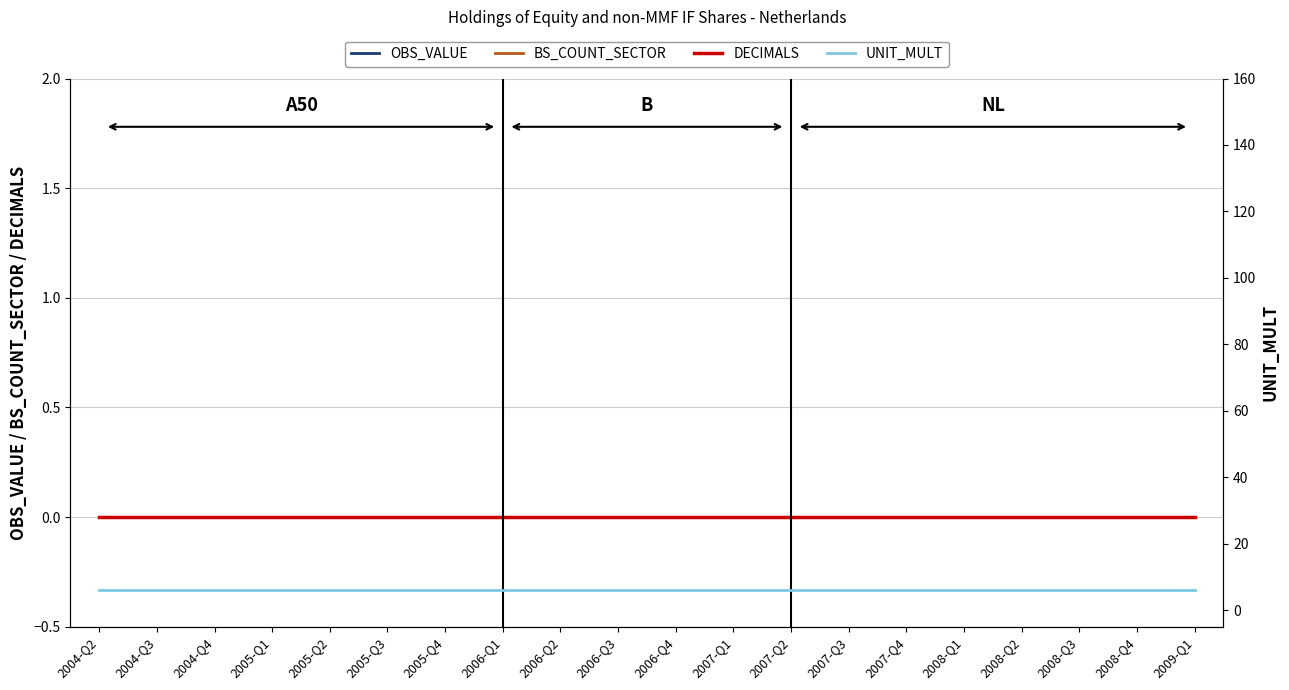

True or false: BS_COUNT_SECTOR and UNIT_MULT cross at least once.

False